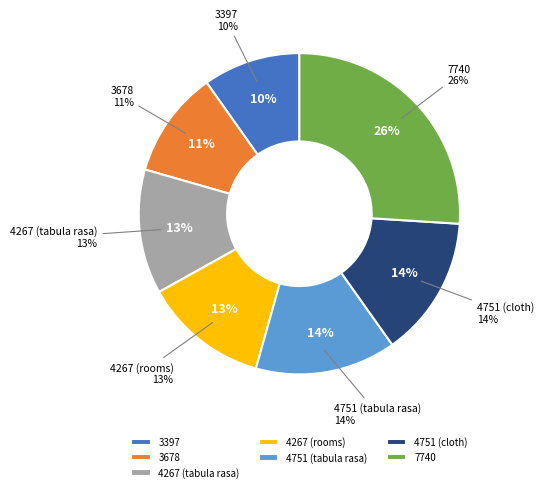

Approximately how many times larger is the value at 3678 compared to 3397?

1.1